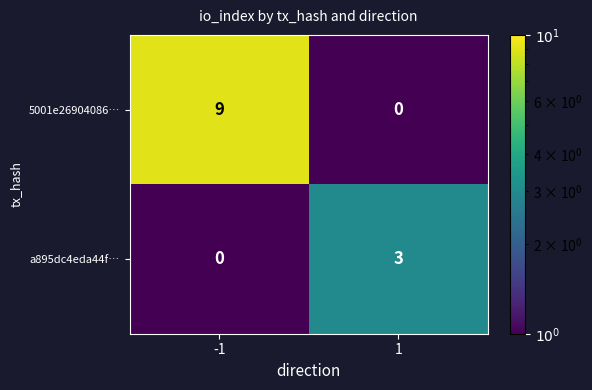

Reading left to right, what are all the values shown in this chart?

5001e26904086…: 9	0
a895dc4eda44f…: 0	3